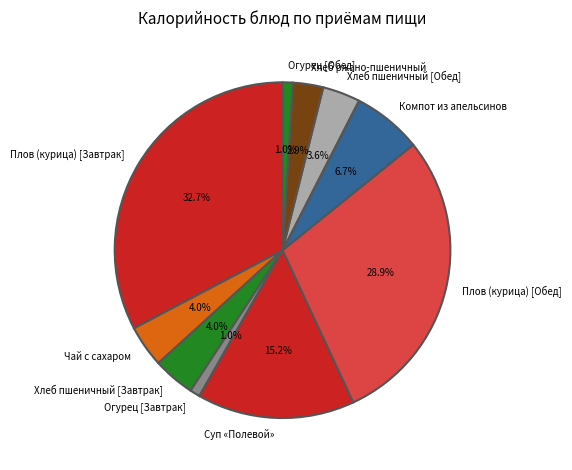

How many segments does this pie chart have?

10